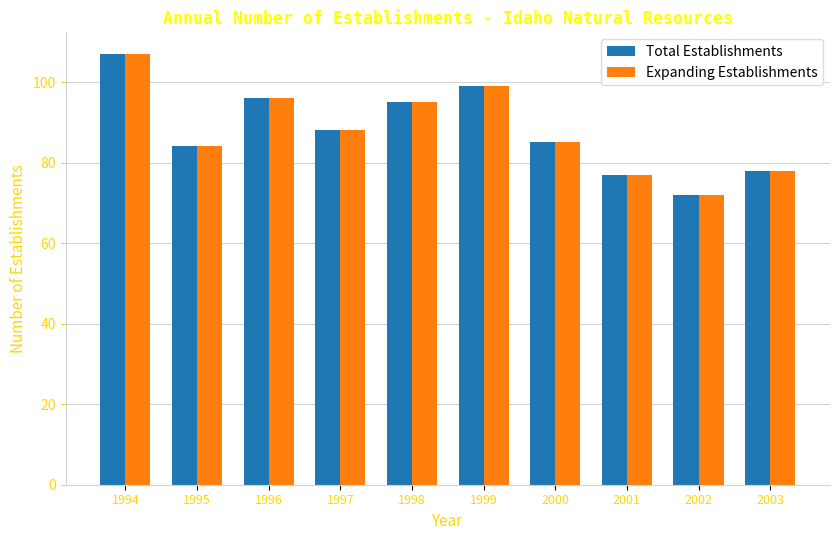

Where does the Total Establishments series first go above 88?

1994